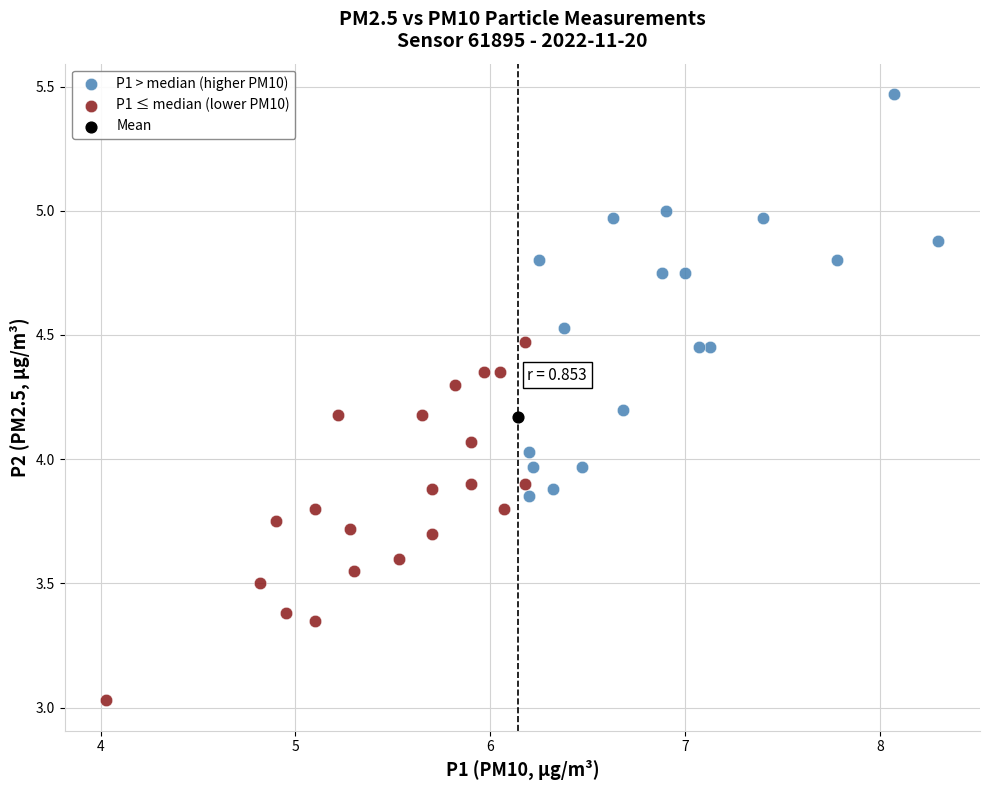

Which series contains the highest Y value?

P1 > median (higher PM10)